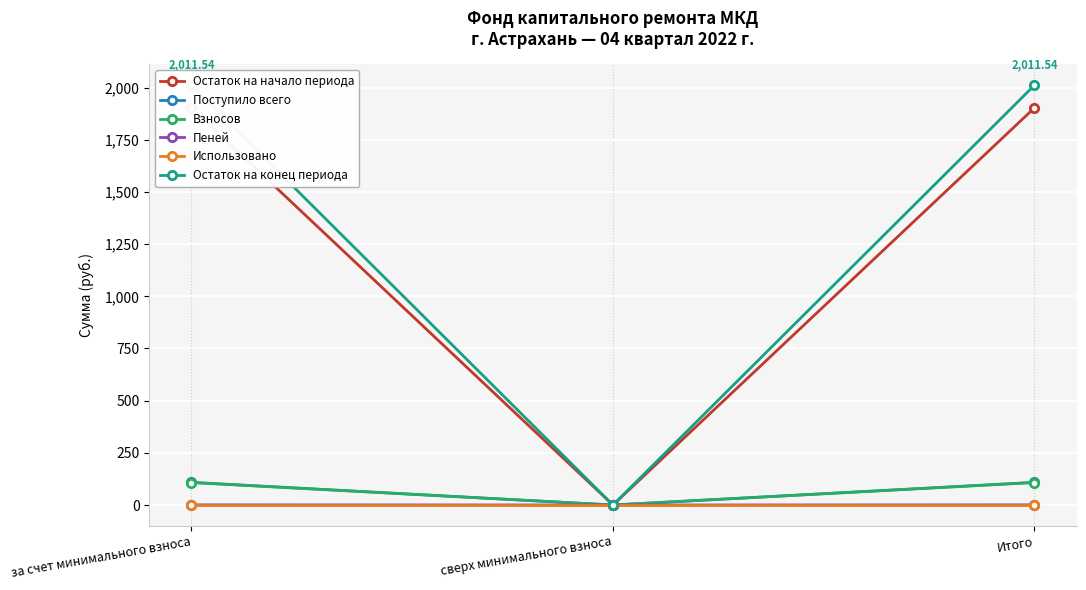

What is the difference between the highest and lowest values at Итого?

2011.5